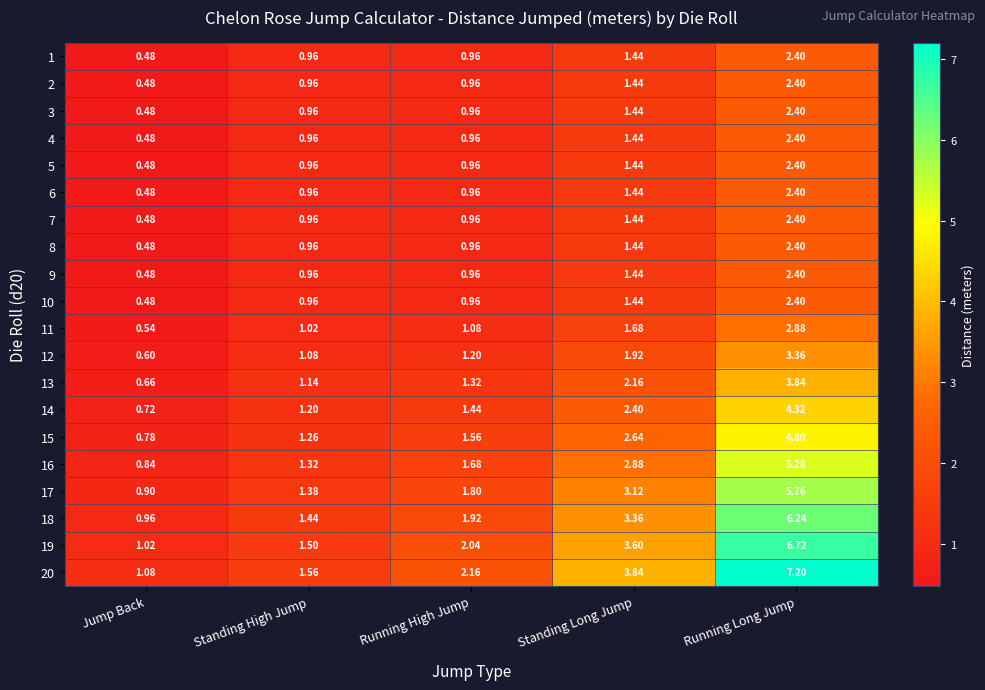

Is the value of 11 at Jump Back greater than the value of 20 at Jump Back?

No